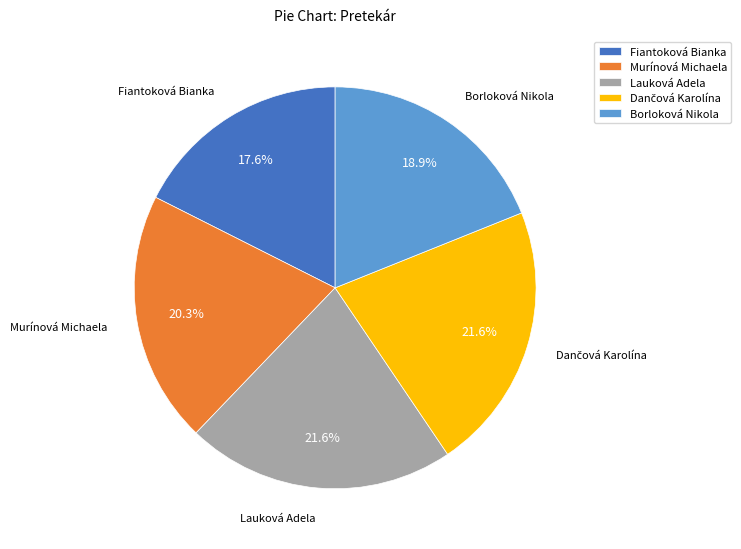

The Lauková Adela slice represents 22% of the pie. True or false?

True